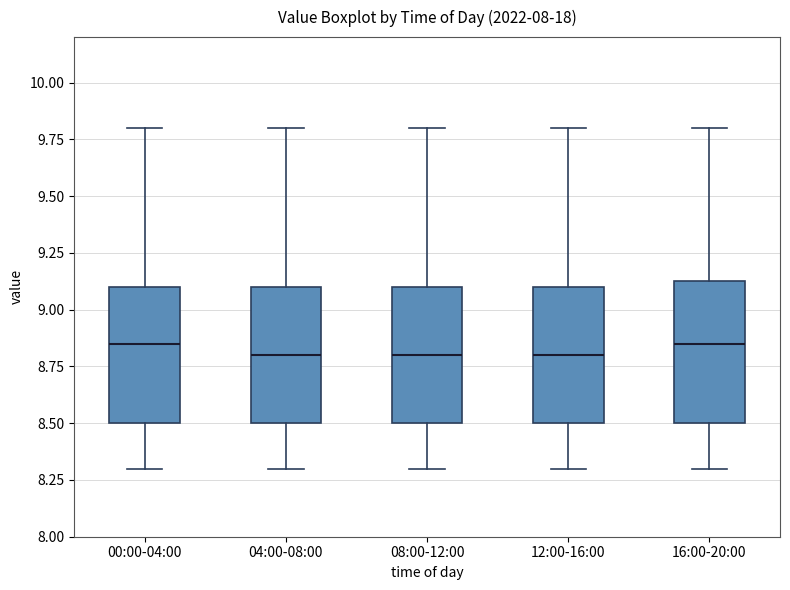

Reading left to right, transcribe this box plot: for each box, give where its median line is, the range the box spans, and where its two whiskers end, as read against the y-axis. The values are not printed on the chart, so give them approximately, as read against the axis.

00:00-04:00: median 8.85, box 8.50 to 9.10, whiskers 8.30 to 9.80
04:00-08:00: median 8.80, box 8.50 to 9.10, whiskers 8.30 to 9.80
08:00-12:00: median 8.80, box 8.50 to 9.10, whiskers 8.30 to 9.80
12:00-16:00: median 8.80, box 8.50 to 9.10, whiskers 8.30 to 9.80
16:00-20:00: median 8.85, box 8.50 to 9.10, whiskers 8.30 to 9.80